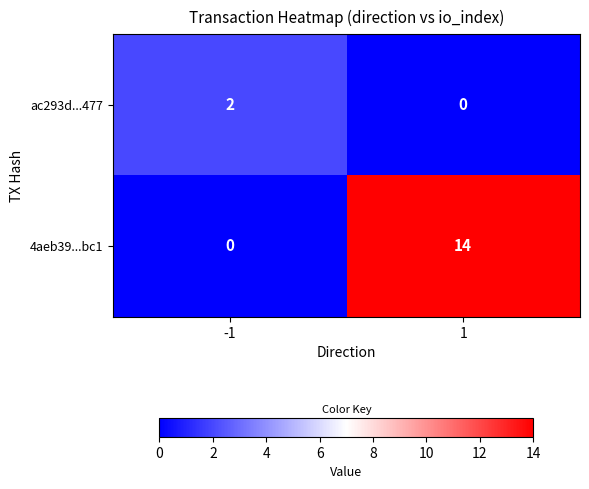

At how many categories does at least one series exceed 11?

1